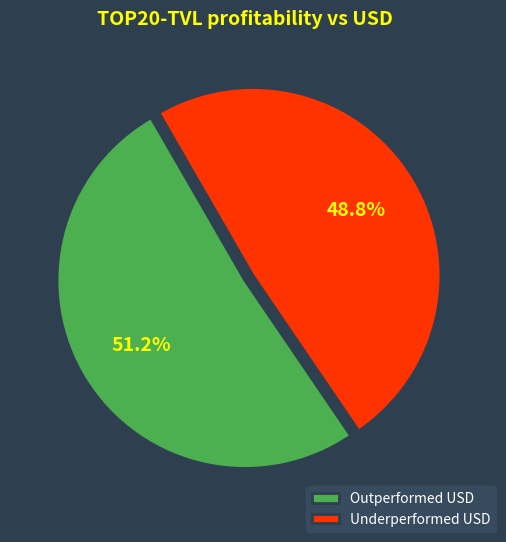

Is there a majority slice in this chart?

Yes